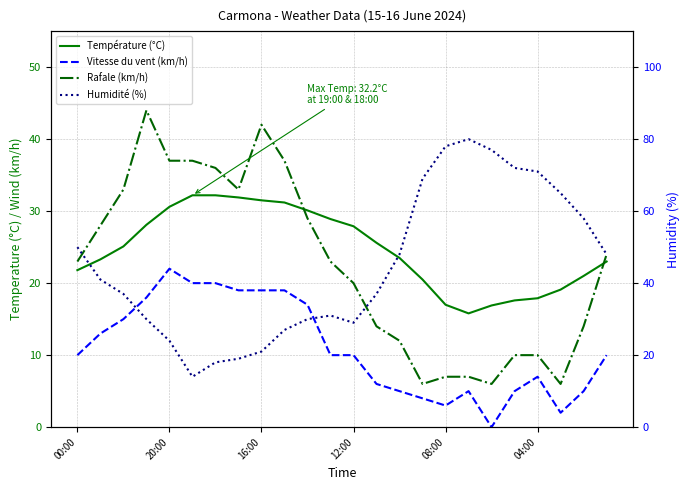

How many interior local valleys does the Rafale (km/h) series have?

4